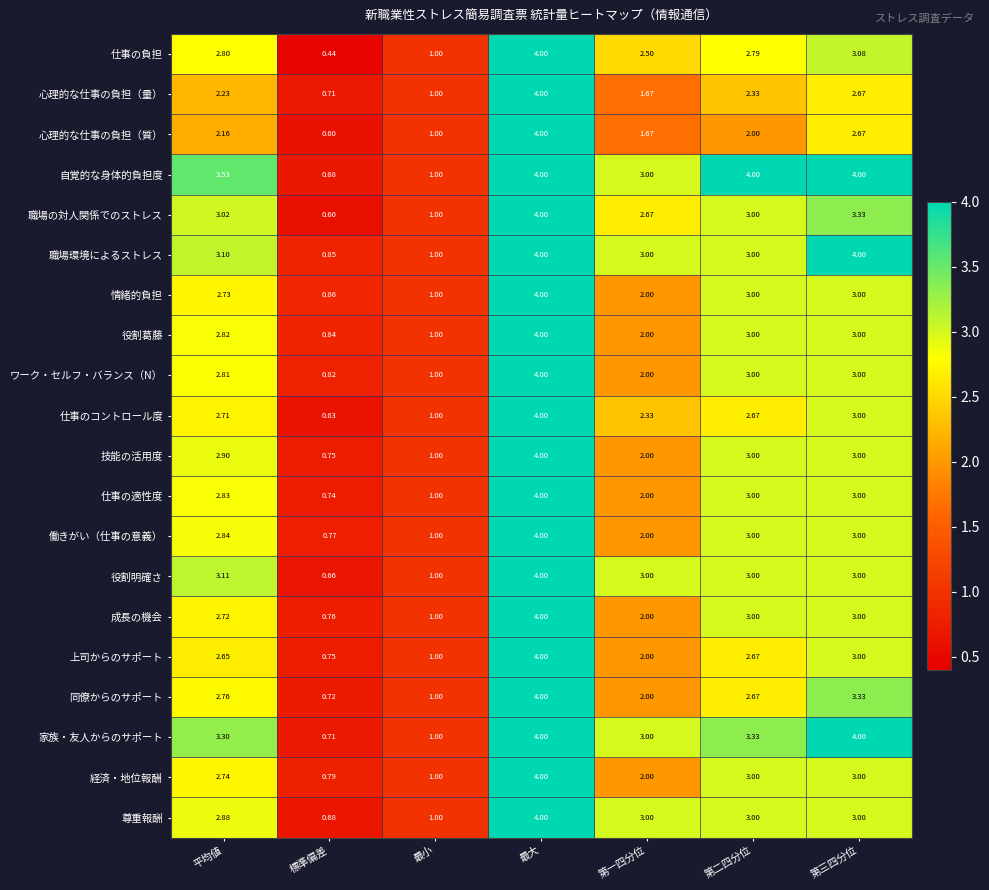

Which series has the widest spread of values?

仕事の負担